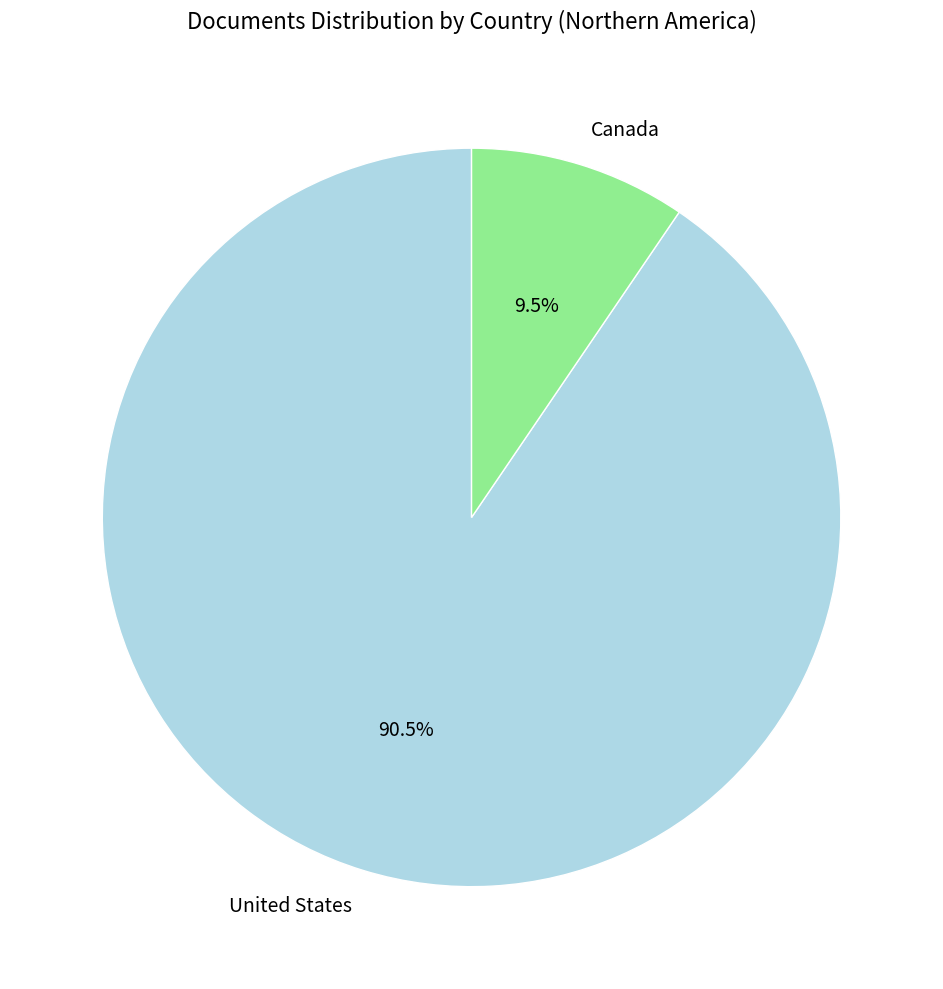

Is it true that United States is 79% of the pie?

False